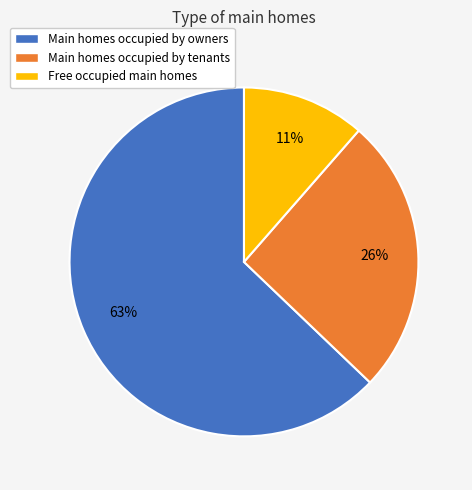

How many segments does this pie chart have?

3